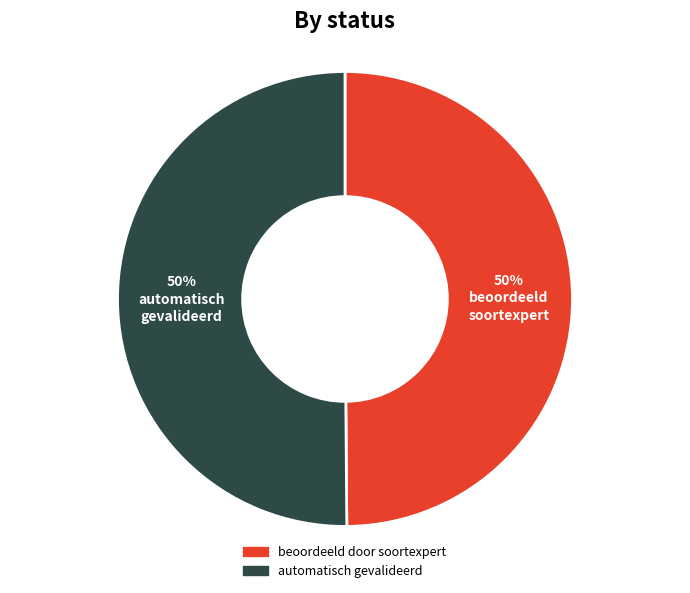

What percentage is the automatisch gevalideerd slice, to the nearest percent?

50%